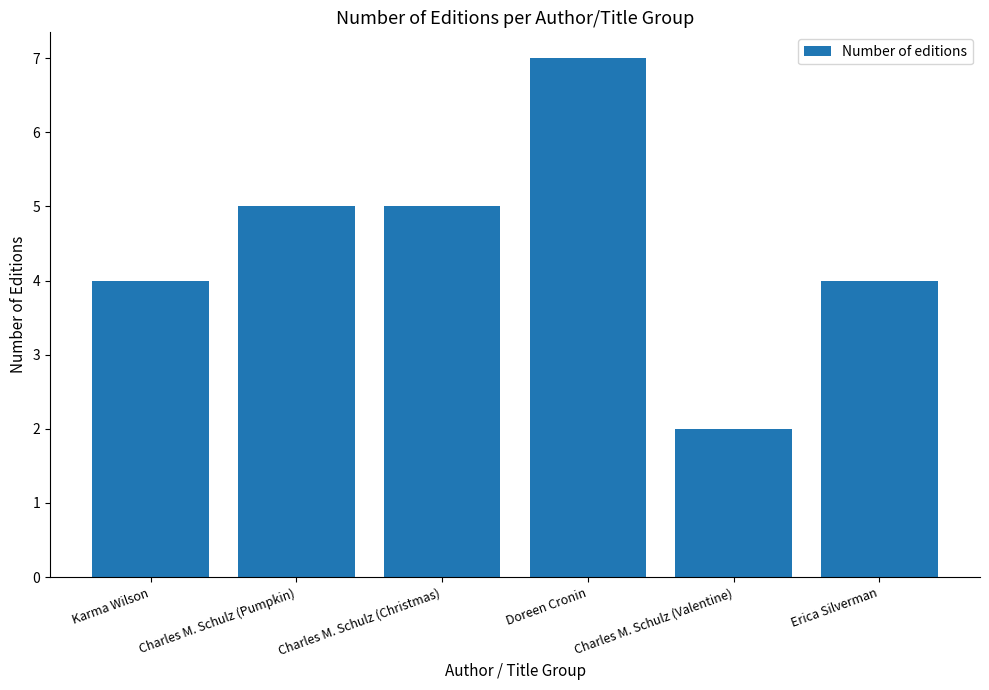

Which label corresponds to the largest value in the chart?

Doreen Cronin